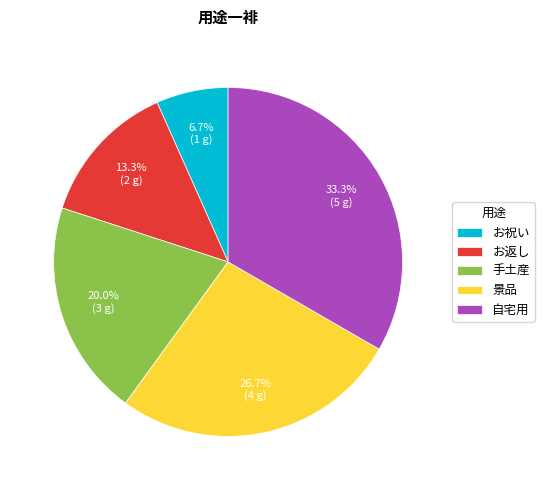

To the nearest percent, what portion does お返し represent?

13%